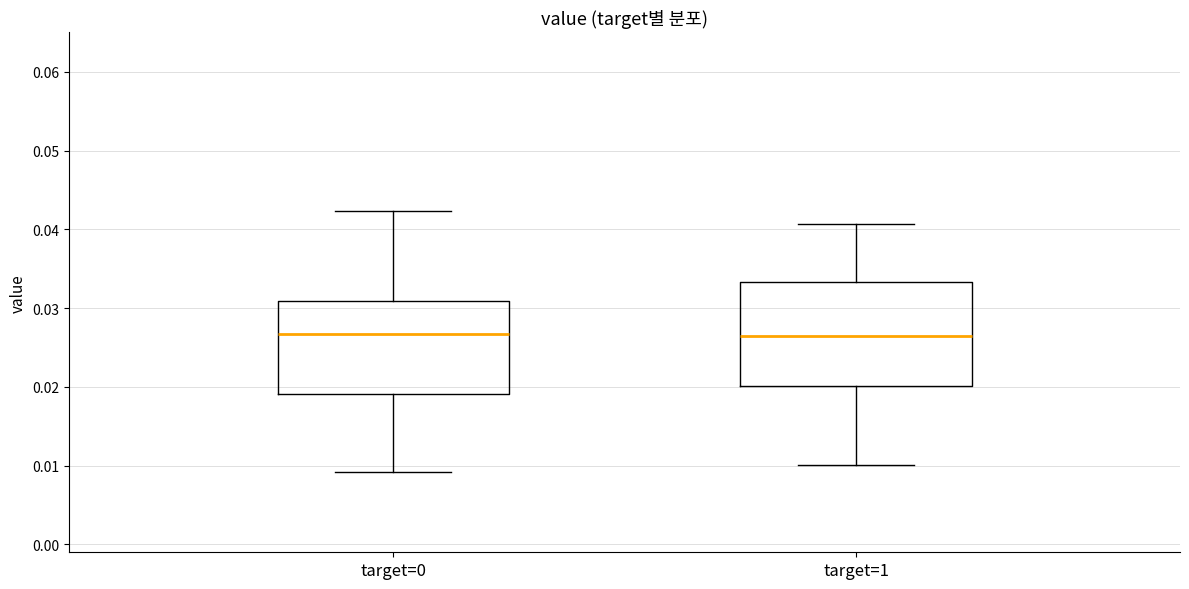

Comparing the boxes themselves (not the whiskers), which one is the tallest?

target=1